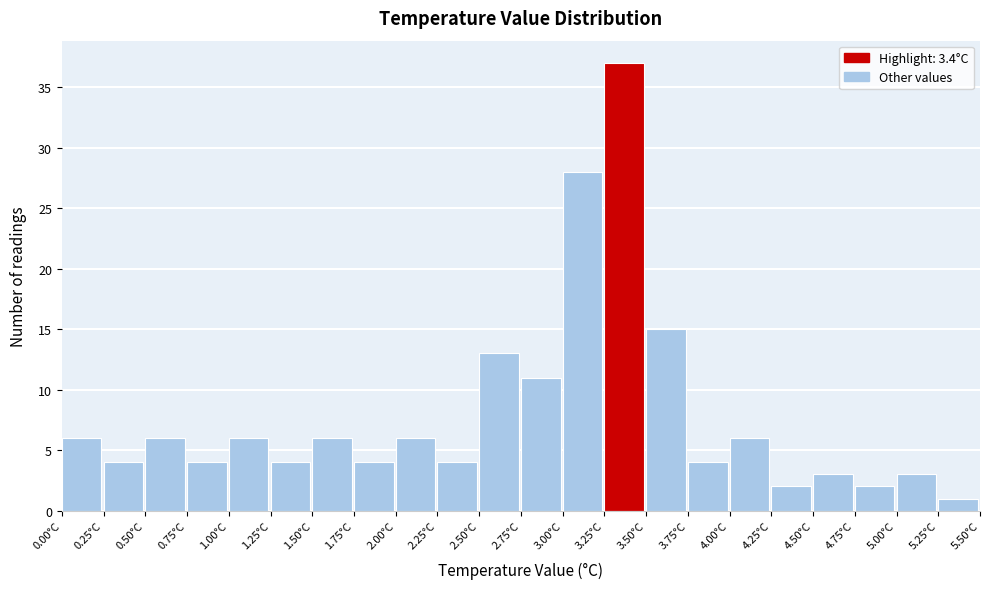

Over which range of the x-axis is the bar tallest?

3.25 to 3.50